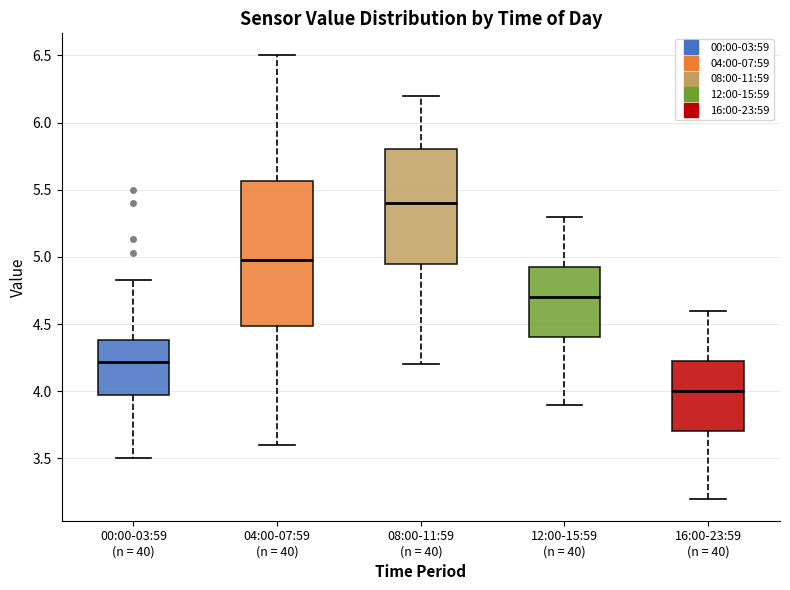

Which box's median line is the highest?

08:00-11:59 (n = 40)